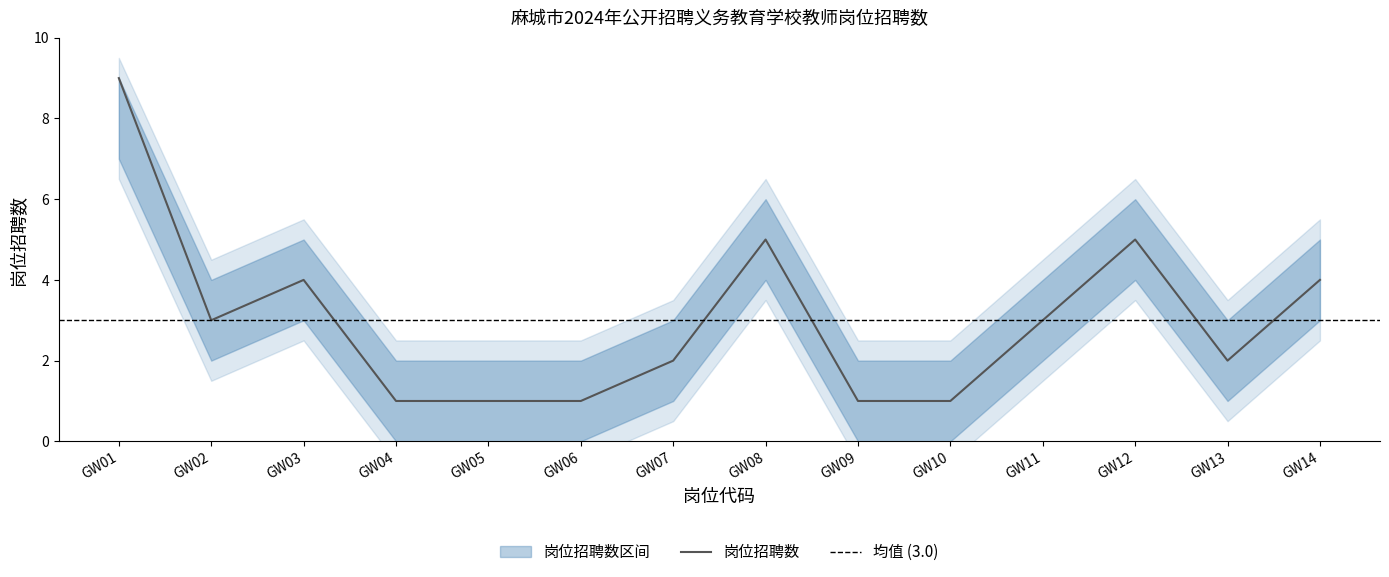

Is the value of 岗位招聘数 at GW04 greater than the value of 下界 at GW12?

No